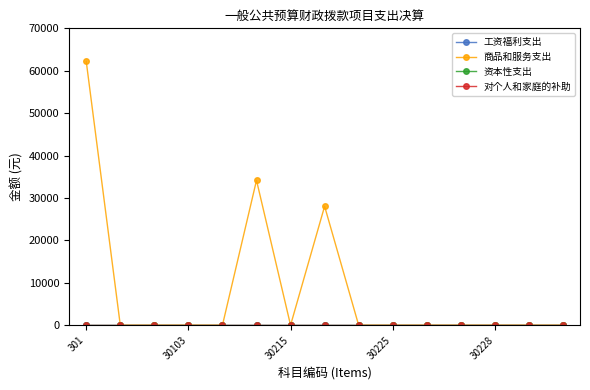

Which series has the largest range (max minus min)?

商品和服务支出